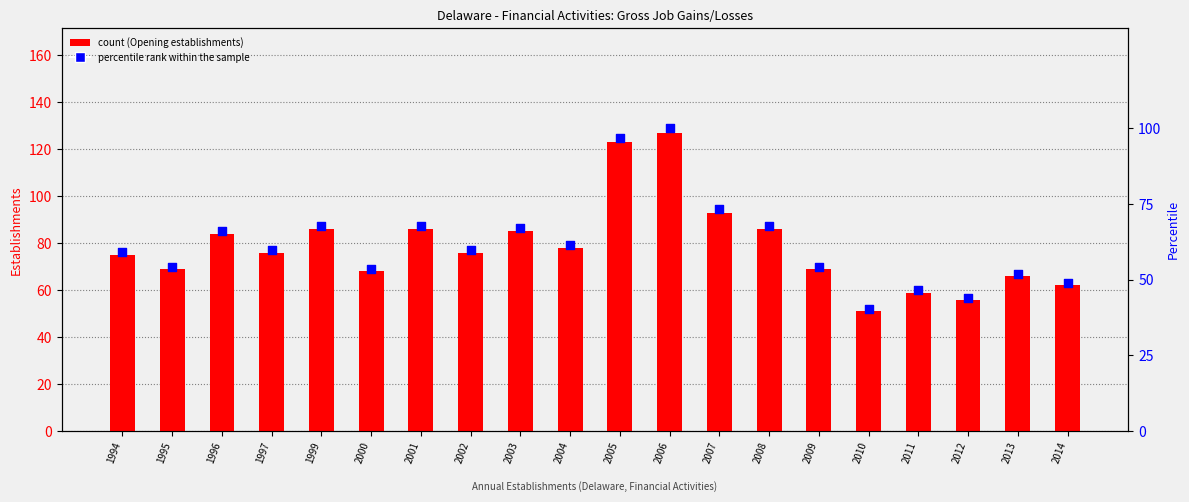

What are all the series names shown in the legend?

Opening establishments, percentile rank within the sample